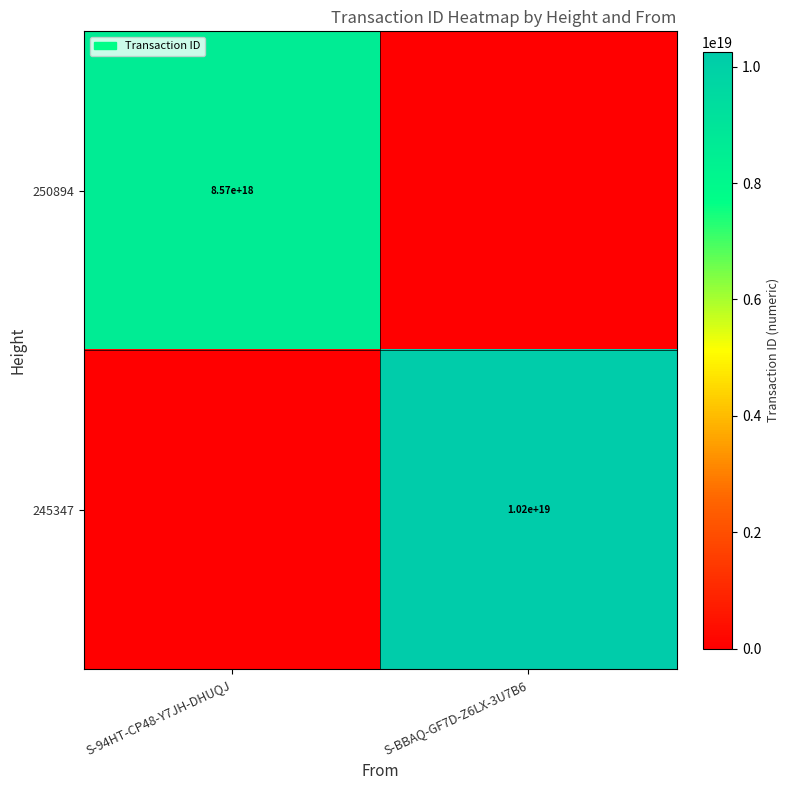

True or false: 245347 has a value of 10200000000000000000 at S-BBAQ-GF7D-Z6LX-3U7B6.

True